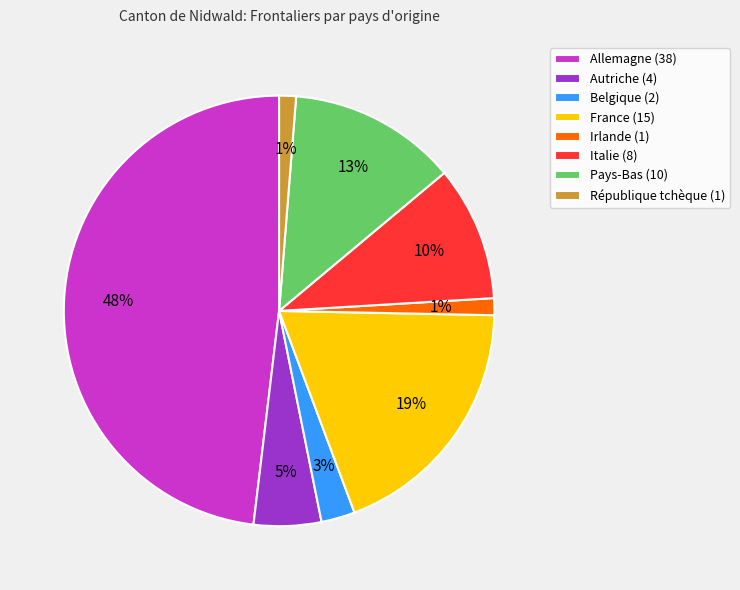

Does Autriche represent more than half of the total?

No